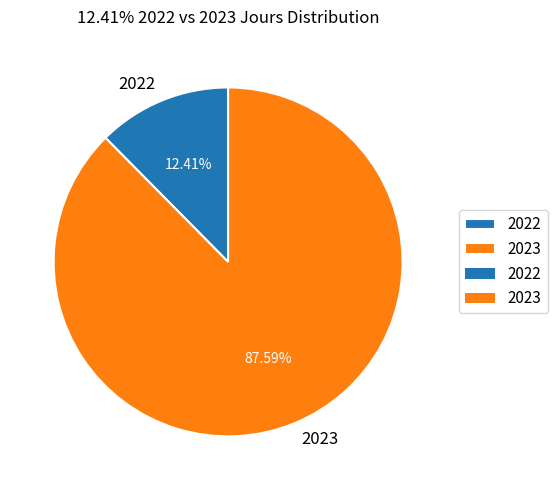

True or false: 2023 accounts for 99% of the total.

False